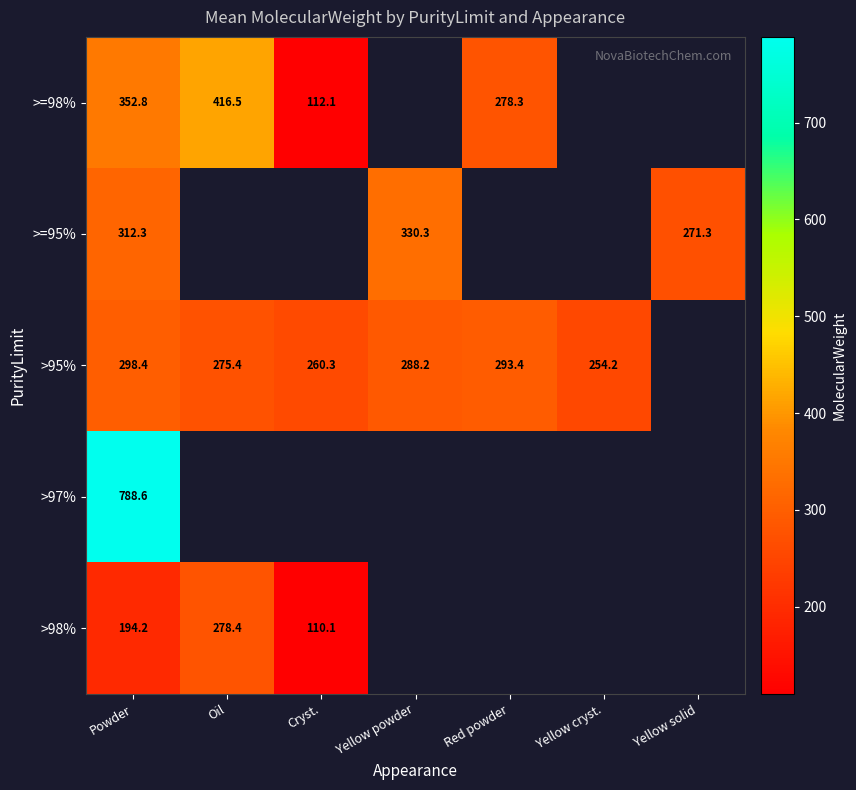

What is the difference between the >95% values at Powder and Yellow cryst.?

44.2